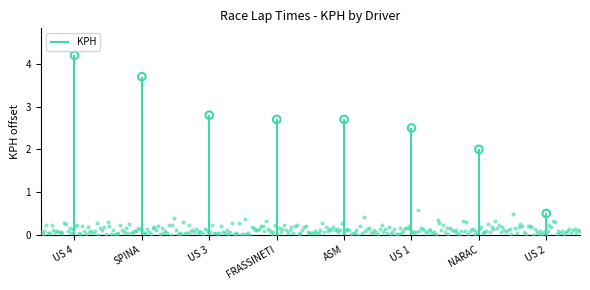

Which has a higher value, US 2 or US 4?

US 4